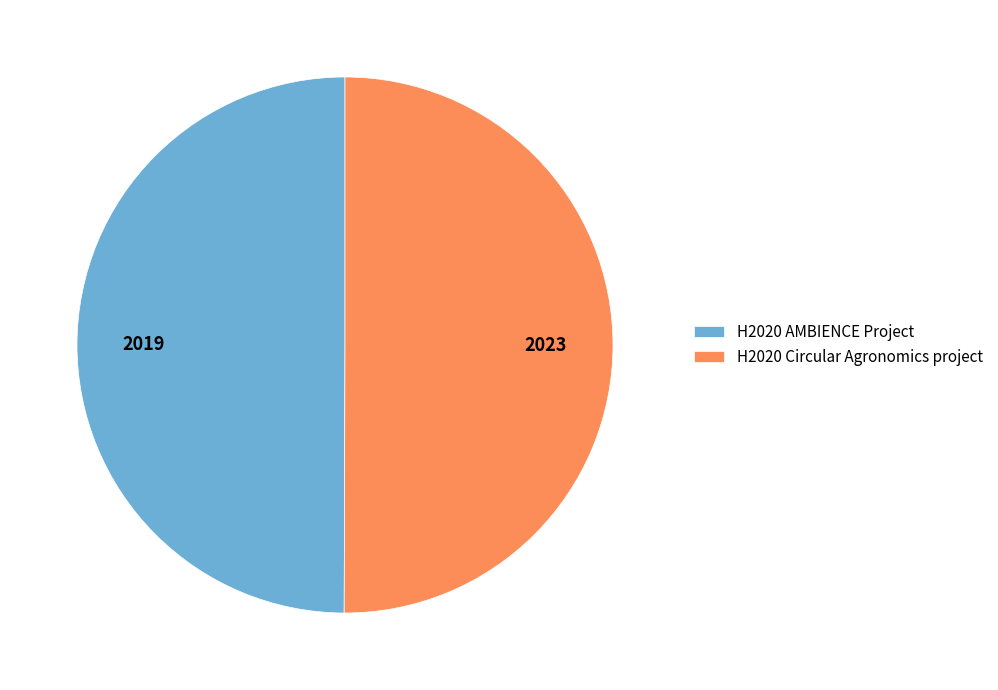

Do H2020 AMBIENCE Project and H2020 Circular Agronomics project together represent more than half of the pie?

Yes